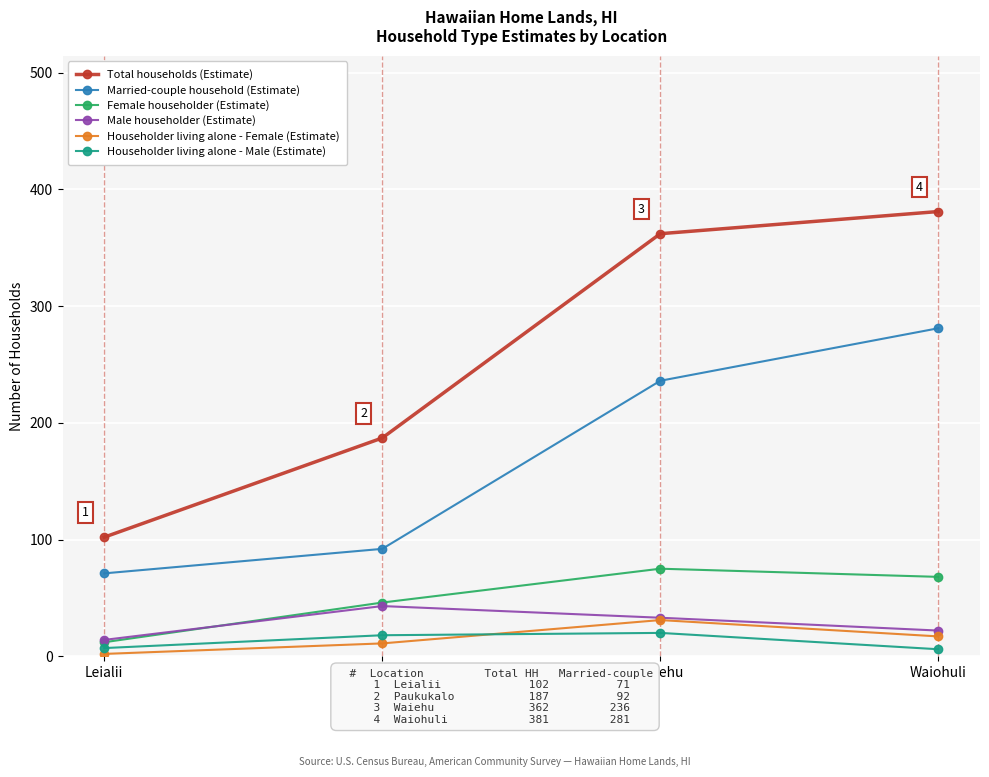

What are all the series names shown in the legend?

Total households (Estimate), Married-couple household (Estimate), Female householder (Estimate), Male householder (Estimate), Householder living alone - Female (Estimate), Householder living alone - Male (Estimate)